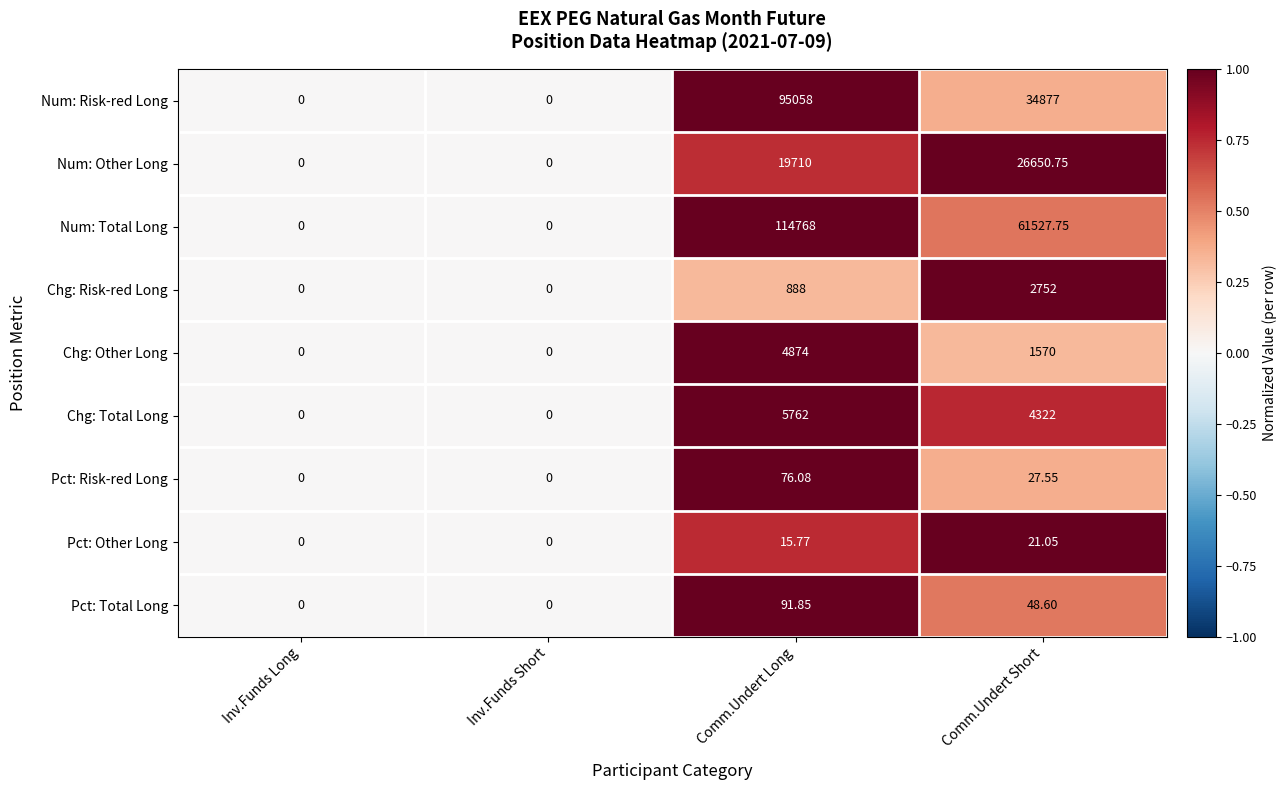

Where is Pct: Total Long nearest to the value 45?

Comm.Undert Short